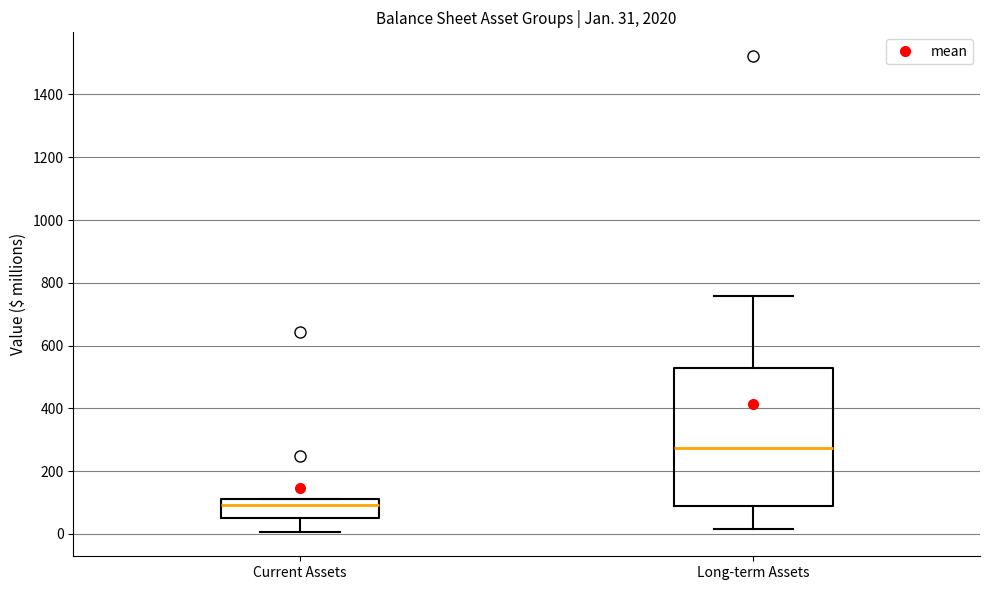

Which box is the tallest, from its lower edge to its upper edge?

Long-term Assets